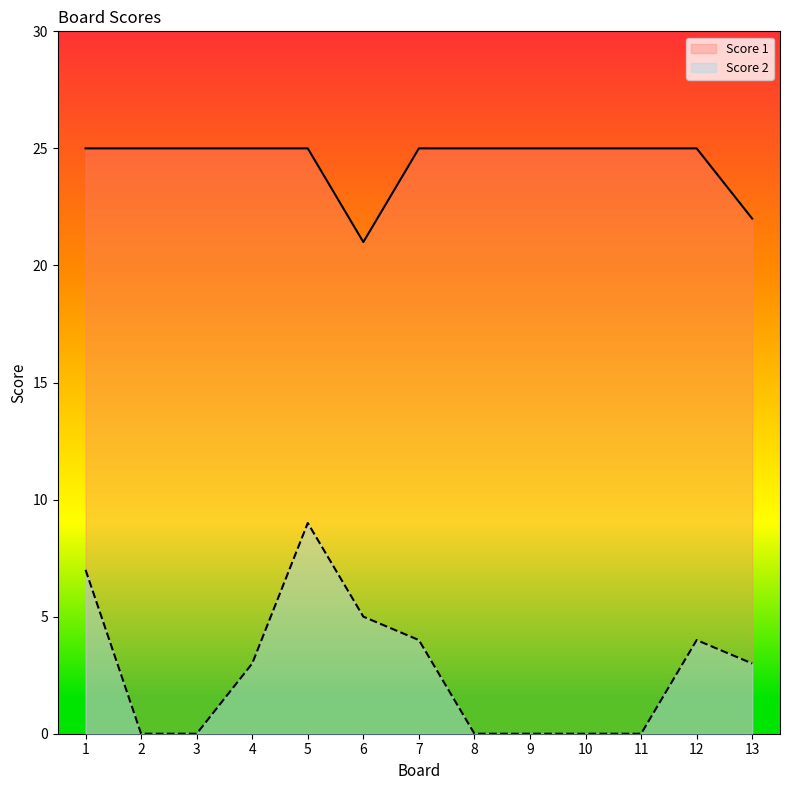

What is the maximum value shown in the chart?

25